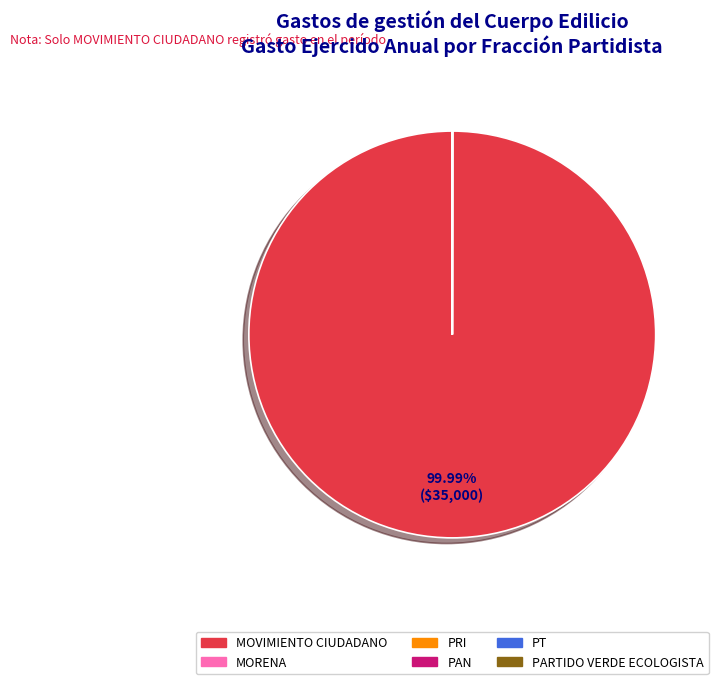

True or false: MOVIMIENTO CIUDADANO accounts for 100% of the total.

True